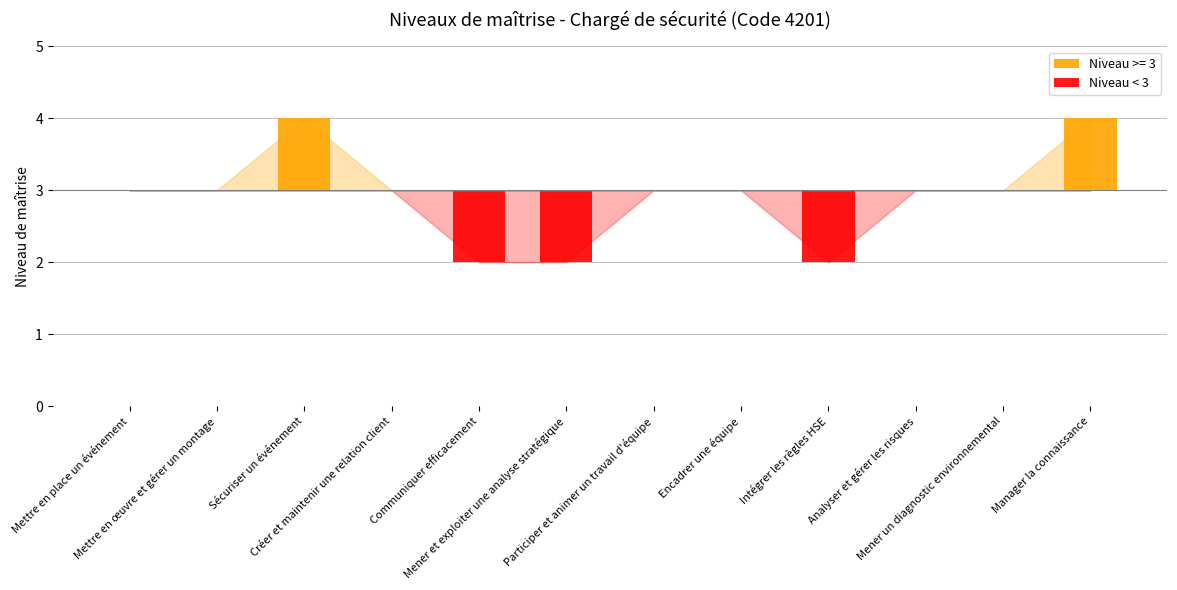

Are the bars horizontal?

No